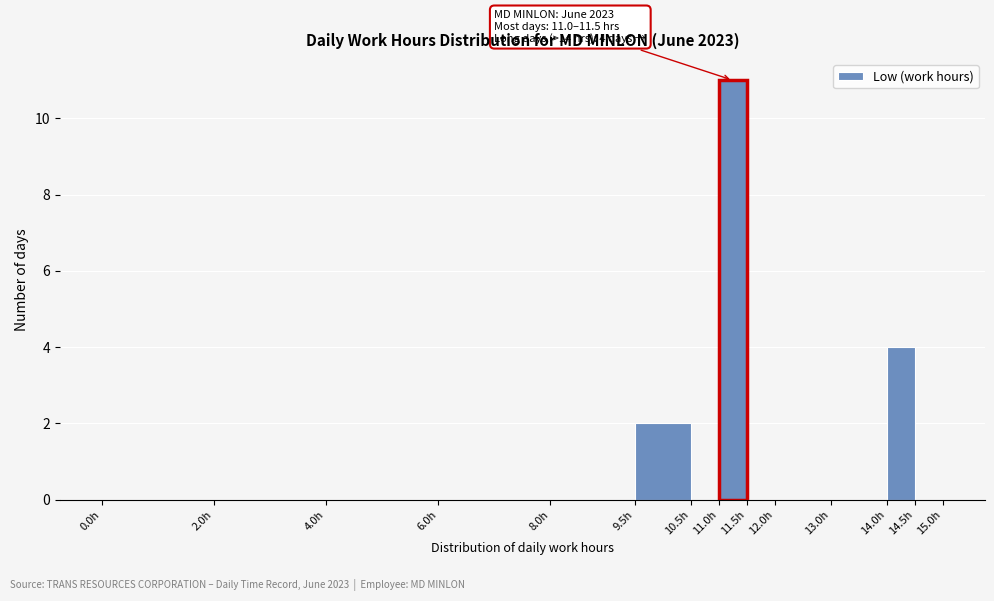

Which range on the x-axis has the tallest bar?

11.0 to 11.5